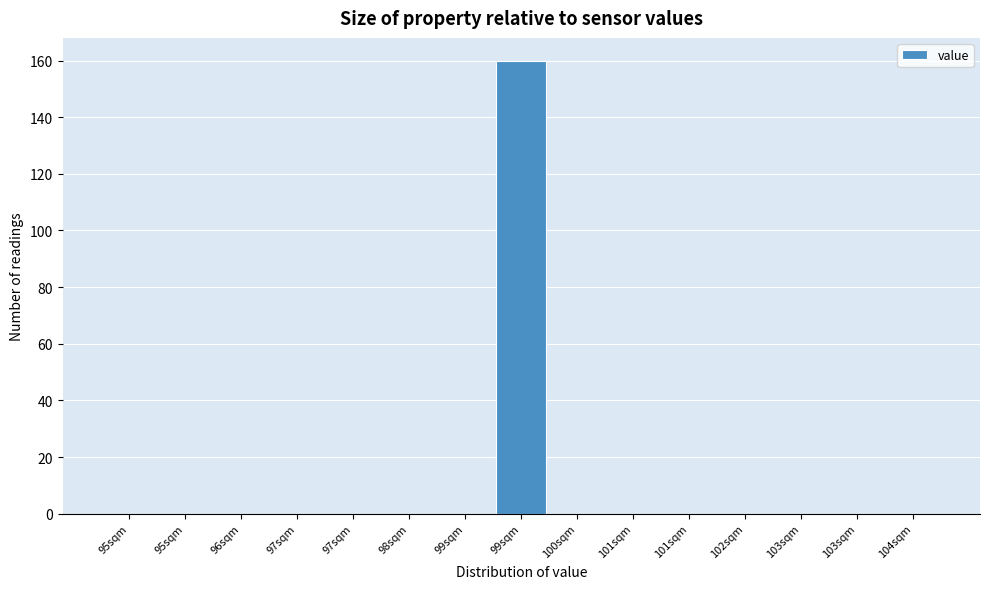

Count the number of categories in the chart.

15